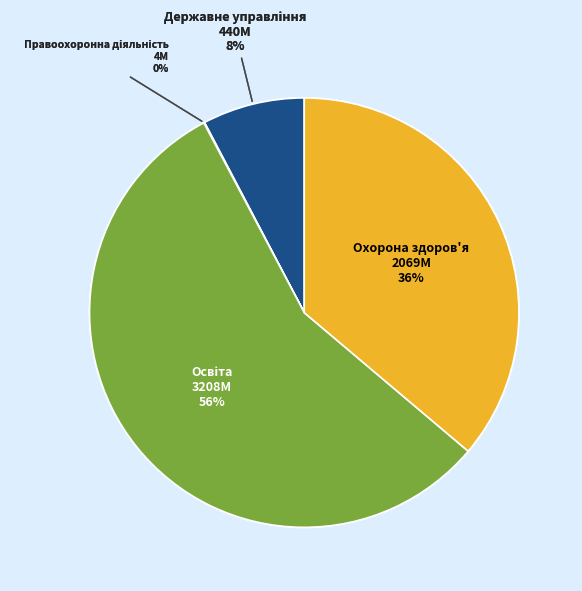

Is it true that Охорона здоров'я is 36% of the pie?

True